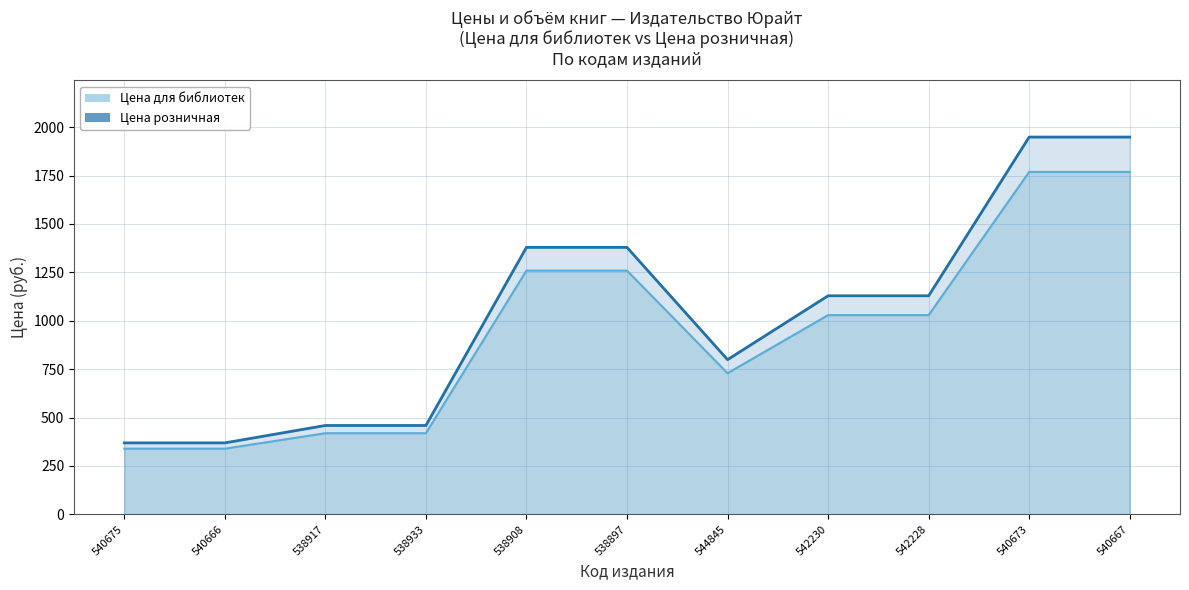

What is the label of the 10th point from the left?

540673